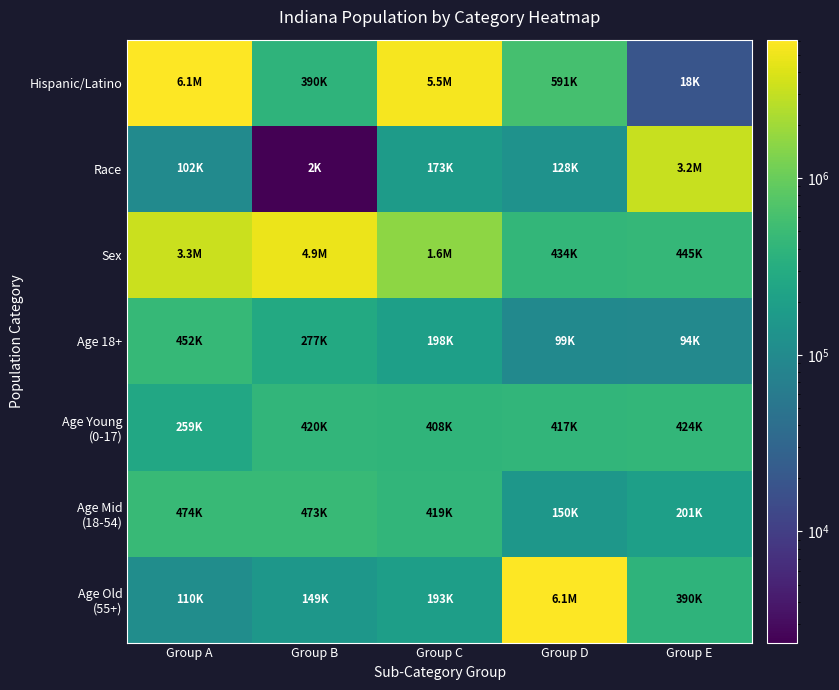

Which series has the largest range (max minus min)?

Hispanic/Latino